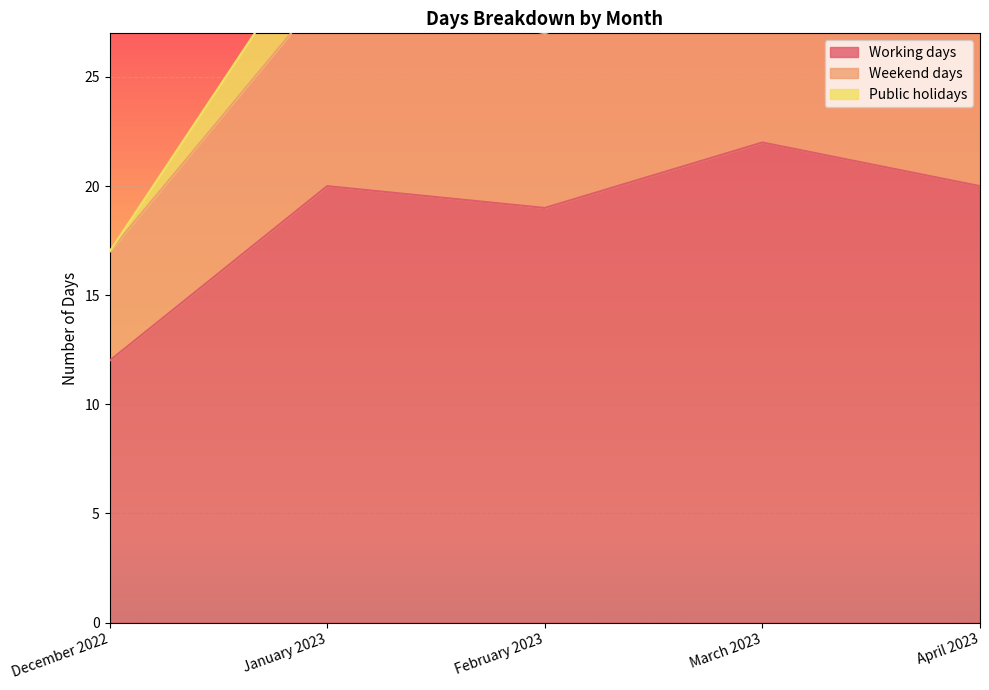

How many values in the Weekend days series exceed 8?

2